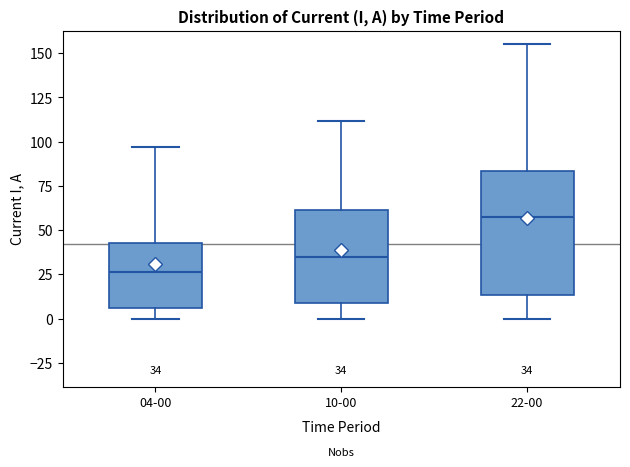

Which box has the lowest median line?

04-00